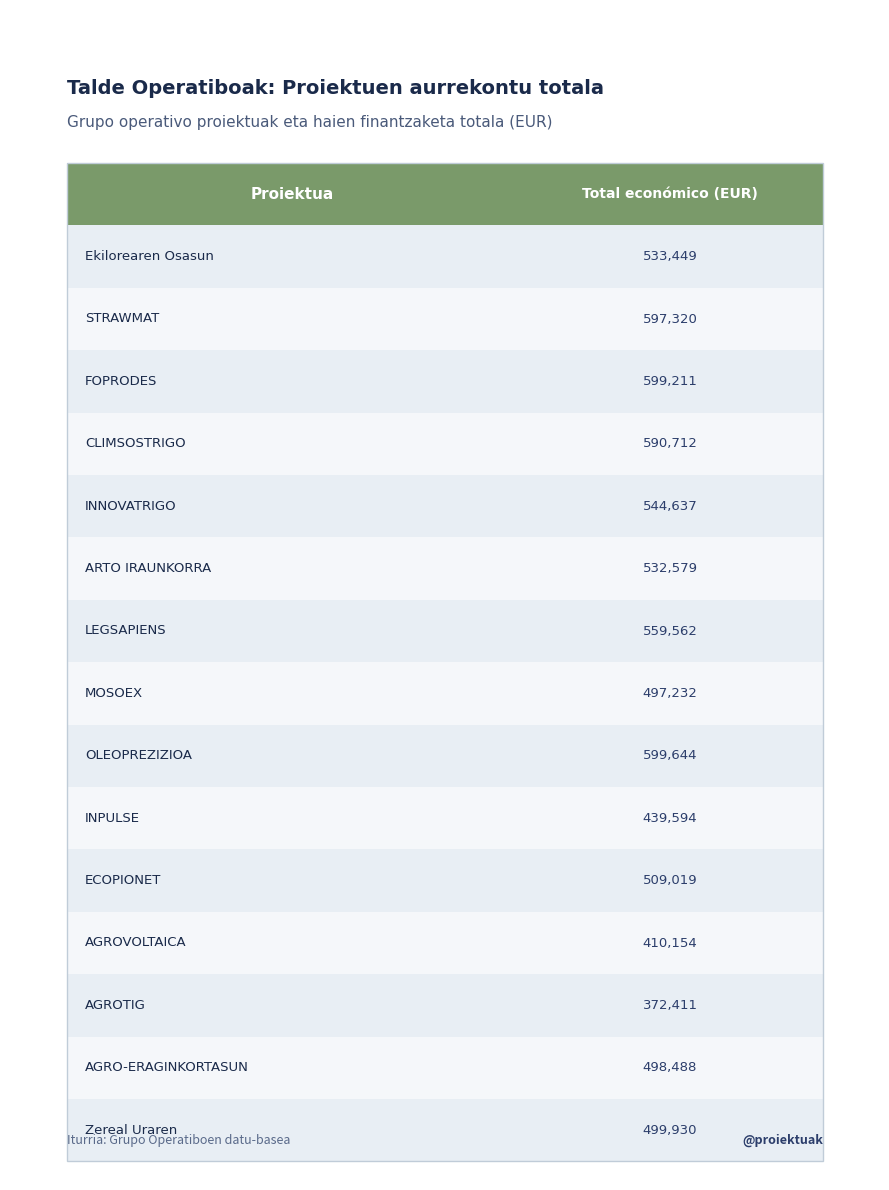

The chart shows a value of 208431 at OLEOPREZIZIOA. True or false?

False